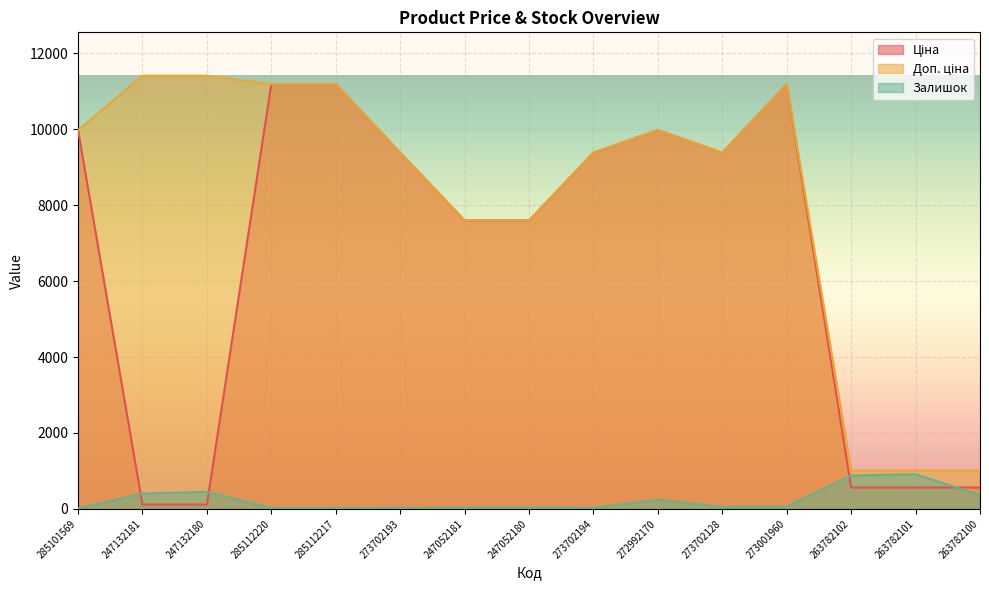

At which label does Ціна reach its peak?

285112220